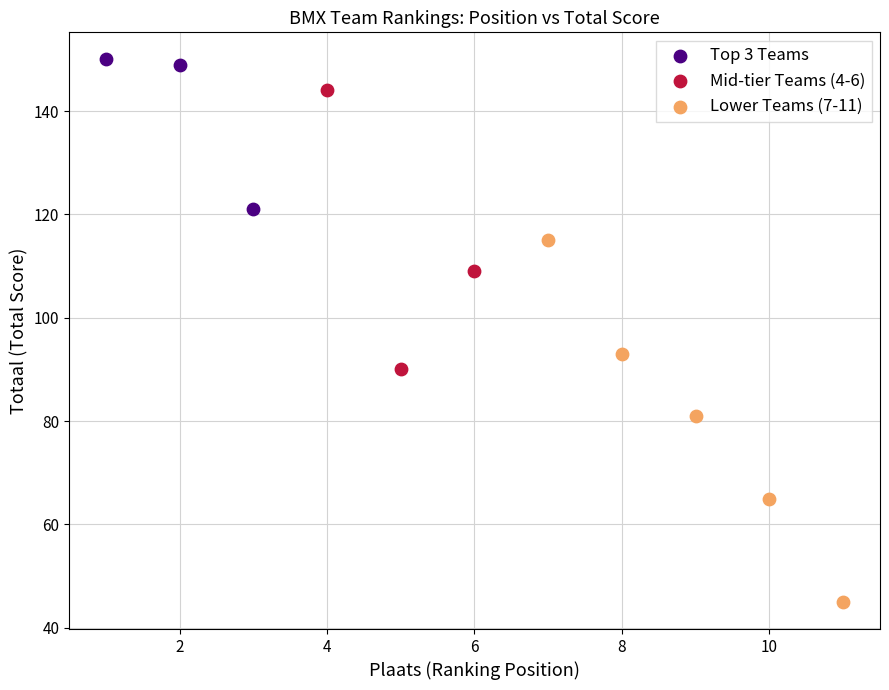

Which series contains the lowest Y value?

Lower Teams (7-11)